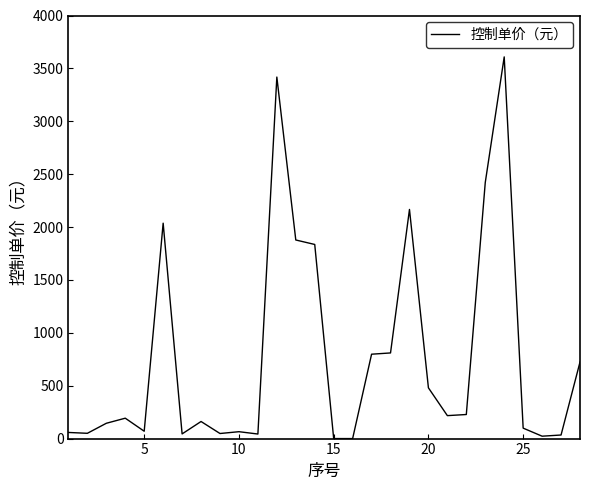

What is the maximum value shown in the chart?

3608.6